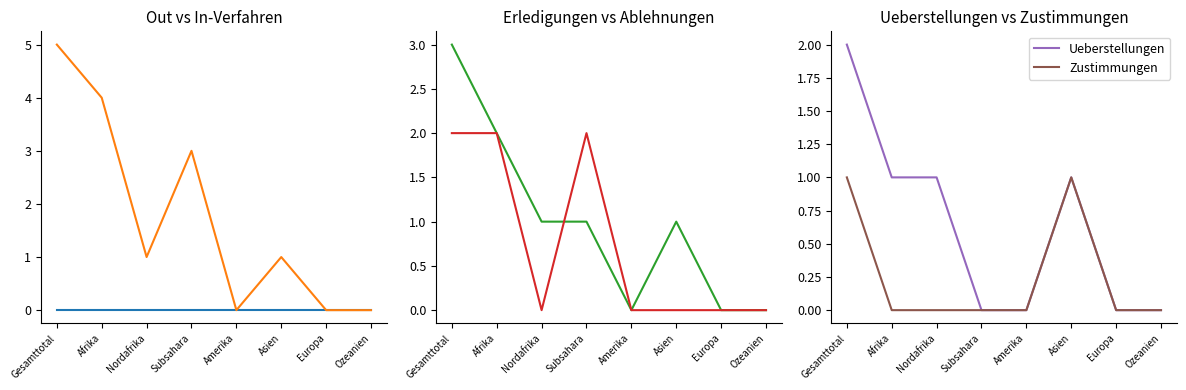

What is the label of the 2nd point from the left?

Afrika